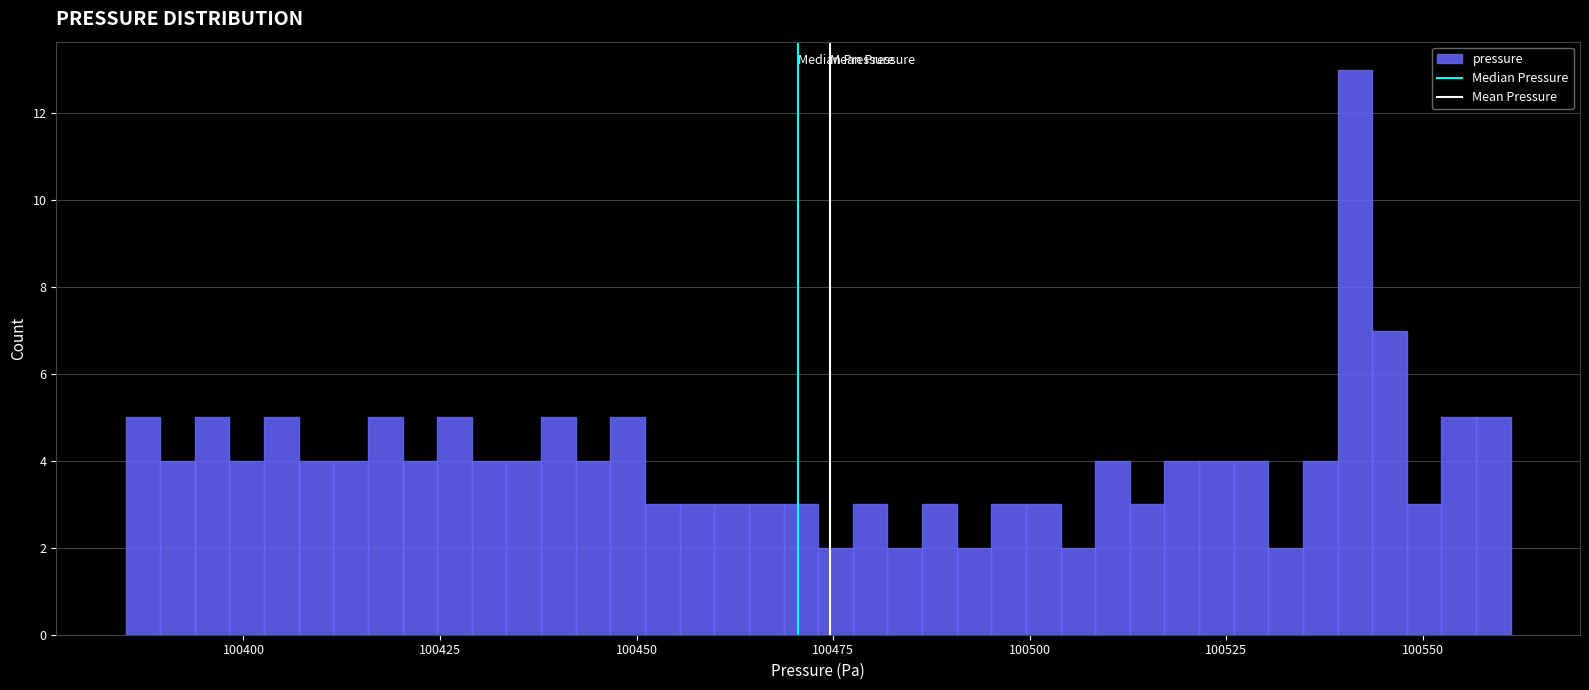

Around what value on the x-axis is the tallest bar? Give the approximate position of its centre, as read against the axis.

100540